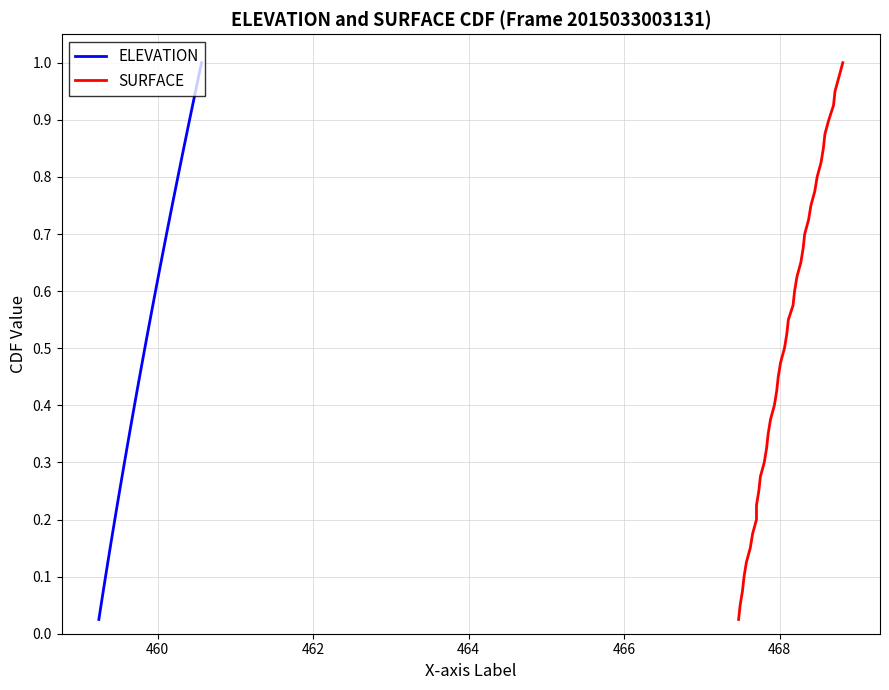

Rank the series by their maximum value, from highest to lowest.

ELEVATION, SURFACE